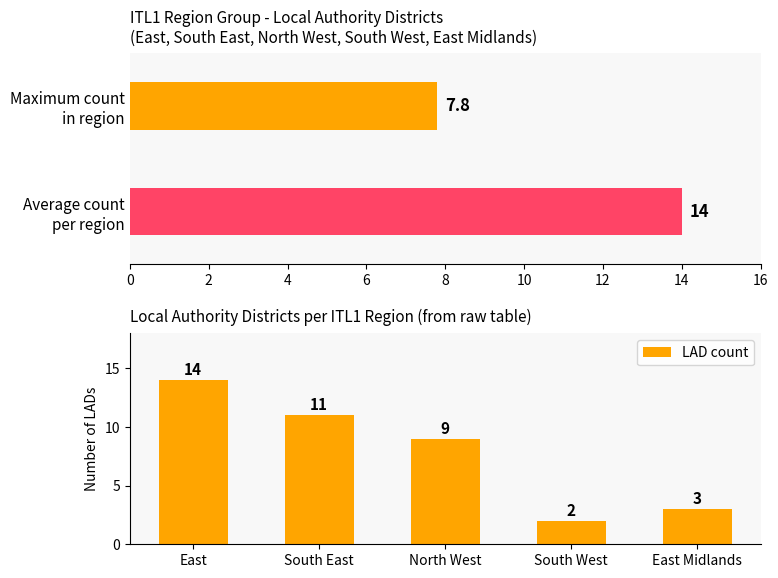

Read the LAD count value at East Midlands.

3